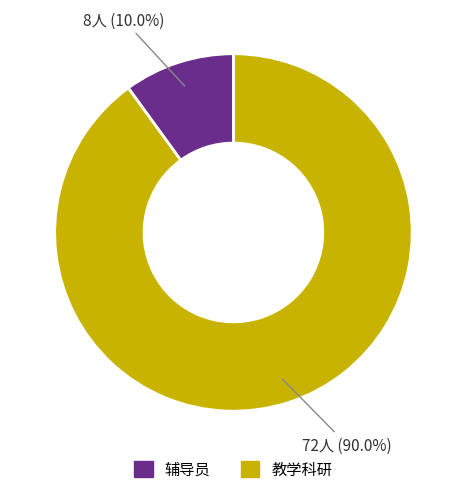

Is there a majority slice in this chart?

Yes